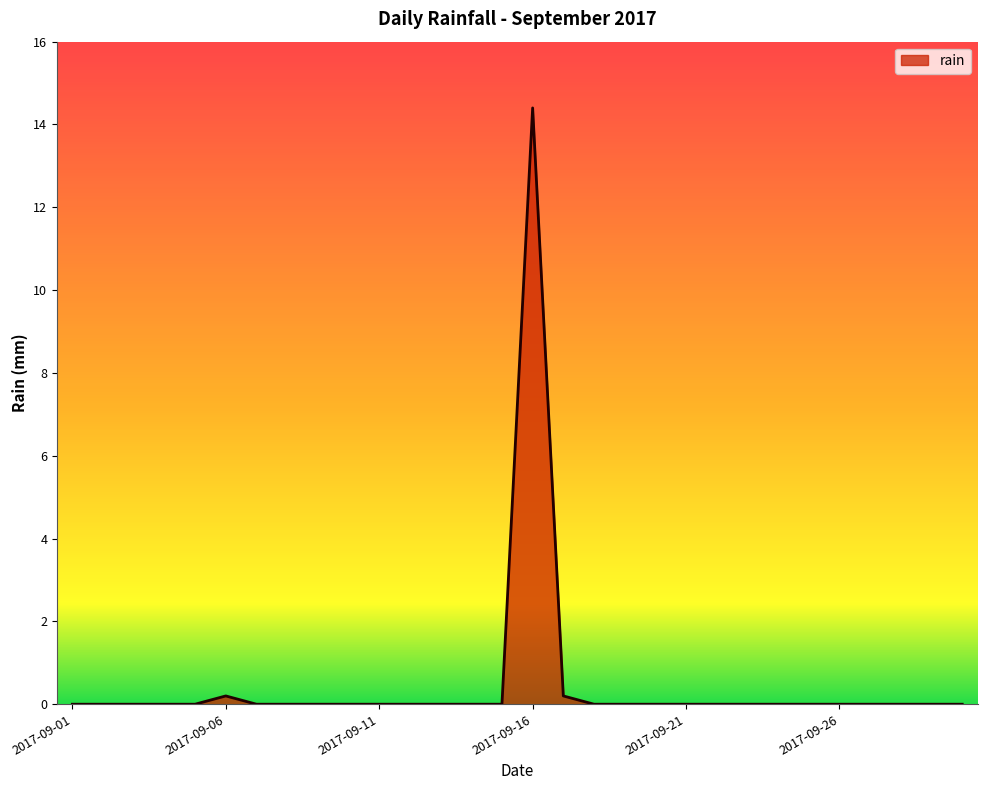

What is the difference between the maximum and minimum values?

14.4